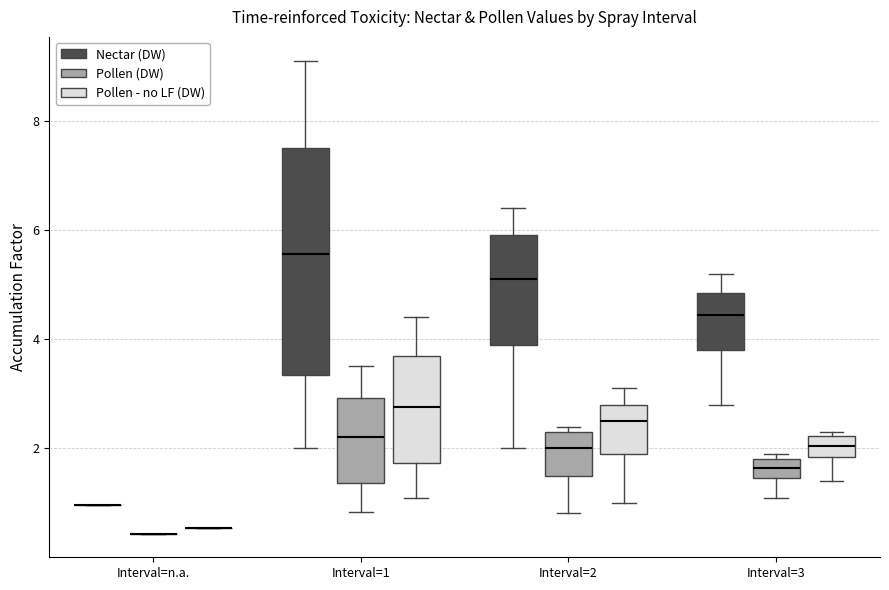

Reading left to right, read every box against the y-axis: the position of its median line, the range the box covers, and the ends of its whiskers. The values are not printed on the chart, so give them approximately, as read against the axis.

Interval=n.a. (Nectar (DW)): box collapsed to a line at 1.0, whiskers 1.0 to 1.0
Interval=n.a. (Pollen (DW)): box collapsed to a line at 0.4, whiskers 0.4 to 0.4
Interval=n.a. (Pollen - no LF (DW)): box collapsed to a line at 0.6, whiskers 0.6 to 0.6
Interval=1 (Nectar (DW)): median 5.6, box 3.4 to 7.6, whiskers 2.0 to 9.2
Interval=1 (Pollen (DW)): median 2.2, box 1.4 to 3.0, whiskers 0.8 to 3.6
Interval=1 (Pollen - no LF (DW)): median 2.8, box 1.8 to 3.8, whiskers 1.2 to 4.4
Interval=2 (Nectar (DW)): median 5.2, box 4.0 to 6.0, whiskers 2.0 to 6.4
Interval=2 (Pollen (DW)): median 2.0, box 1.6 to 2.4, whiskers 0.8 to 2.4 (just above the box's upper edge)
Interval=2 (Pollen - no LF (DW)): median 2.6, box 2.0 to 2.8, whiskers 1.0 to 3.2
Interval=3 (Nectar (DW)): median 4.4, box 3.8 to 4.8, whiskers 2.8 to 5.2
Interval=3 (Pollen (DW)): median 1.6, box 1.4 to 1.8, whiskers 1.2 to 2.0
Interval=3 (Pollen - no LF (DW)): median 2.0, box 1.8 to 2.2, whiskers 1.4 to 2.4